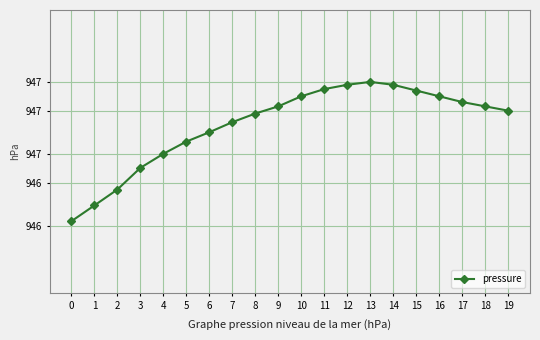

Does the chart have visible grid lines?

Yes